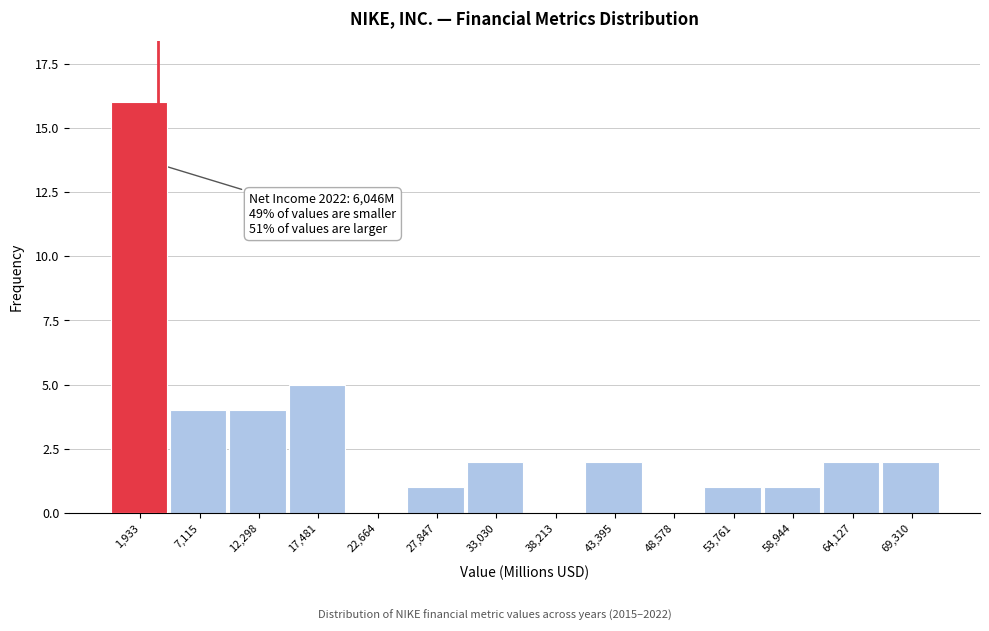

Reading left to right, what are all the values shown in this chart?

1,933=16	7,115=4	12,298=4	17,481=5	22,664=0	27,847=1	33,030=2	38,213=0	43,395=2	48,578=0	53,761=1	58,944=1	64,127=2	69,310=2